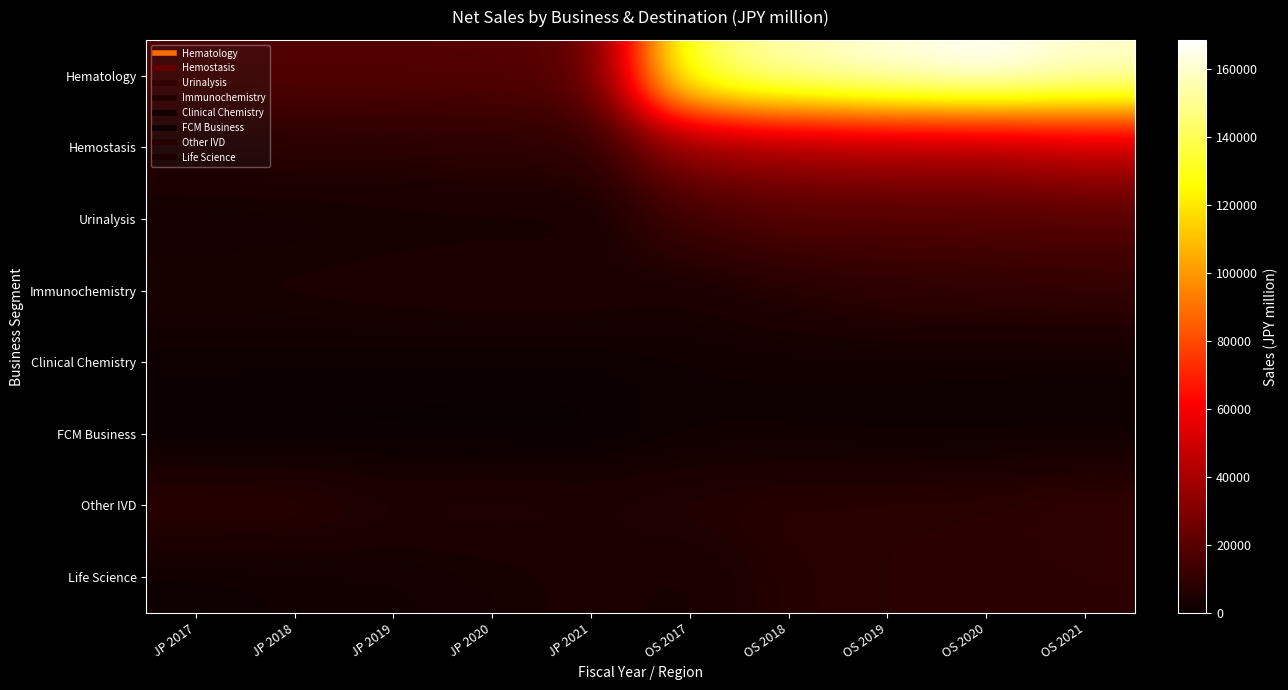

Reading right to left, extract all data points from this chart.

Hematology: OS 2021=160581	OS 2020=168484	OS 2019=163187	OS 2018=156288	OS 2017=141344	JP 2021=19474	JP 2020=18775	JP 2019=18505	JP 2018=18552	JP 2017=18115
Hemostasis: OS 2021=45291	OS 2020=39696	OS 2019=40019	OS 2018=37326	OS 2017=33536	JP 2021=9024	JP 2020=8554	JP 2019=7927	JP 2018=7677	JP 2017=7382
Urinalysis: OS 2021=18897	OS 2020=18117	OS 2019=18042	OS 2018=18180	OS 2017=13785	JP 2021=2970	JP 2020=3160	JP 2019=3031	JP 2018=2440	JP 2017=2320
Immunochemistry: OS 2021=10217	OS 2020=9419	OS 2019=8994	OS 2018=6658	OS 2017=3952	JP 2021=5263	JP 2020=5409	JP 2019=4930	JP 2018=4532	JP 2017=4085
Clinical Chemistry: OS 2021=1675	OS 2020=1769	OS 2019=2001	OS 2018=1987	OS 2017=1896	JP 2021=1123	JP 2020=1144	JP 2019=1189	JP 2018=1280	JP 2017=1489
FCM Business: OS 2021=1356	OS 2020=1415	OS 2019=1373	OS 2018=1562	OS 2017=1709	JP 2021=97	JP 2020=90	JP 2019=164	JP 2018=48	JP 2017=68
Other IVD: OS 2021=9822	OS 2020=8171	OS 2019=7833	OS 2018=7872	OS 2017=6834	JP 2021=5479	JP 2020=6487	JP 2019=5943	JP 2018=8487	JP 2017=8654
Life Science: OS 2021=8473	OS 2020=8180	OS 2019=7981	OS 2018=7038	OS 2017=3370	JP 2021=4548	JP 2020=3102	JP 2019=2379	JP 2018=1999	JP 2017=1351